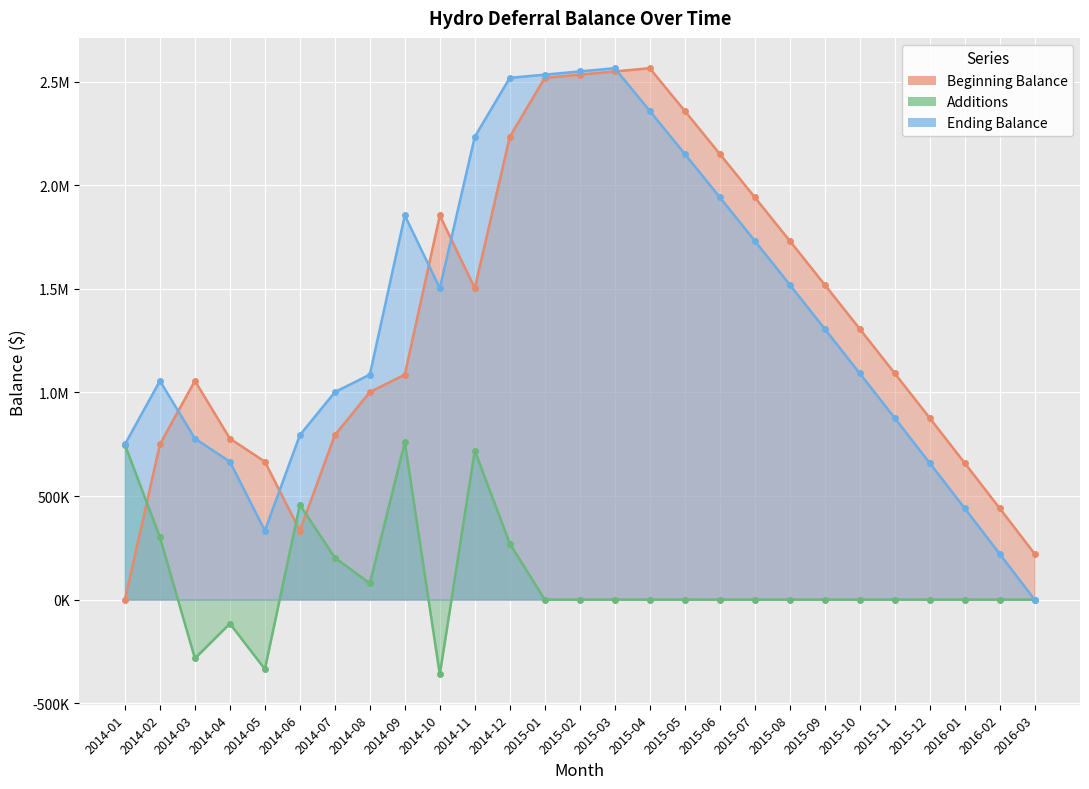

Rank the series by their maximum value, from highest to lowest.

Beginning Balance, Ending Balance, Additions